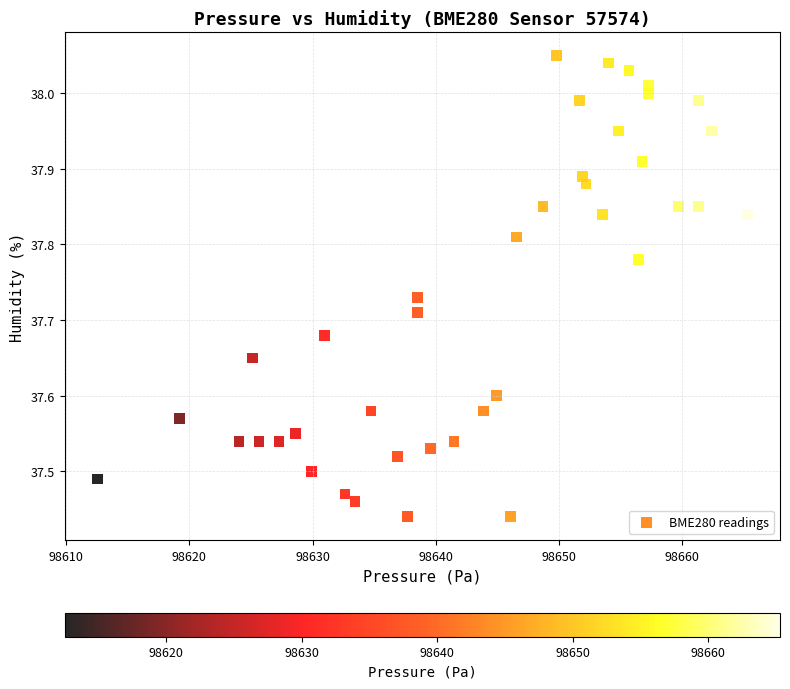

What is the range of X values (max minus min)?

52.8